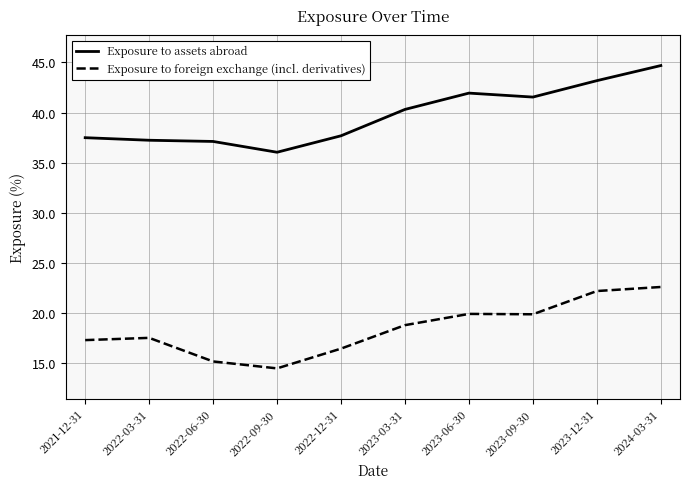

What position from the left is 2023-06-30?

7